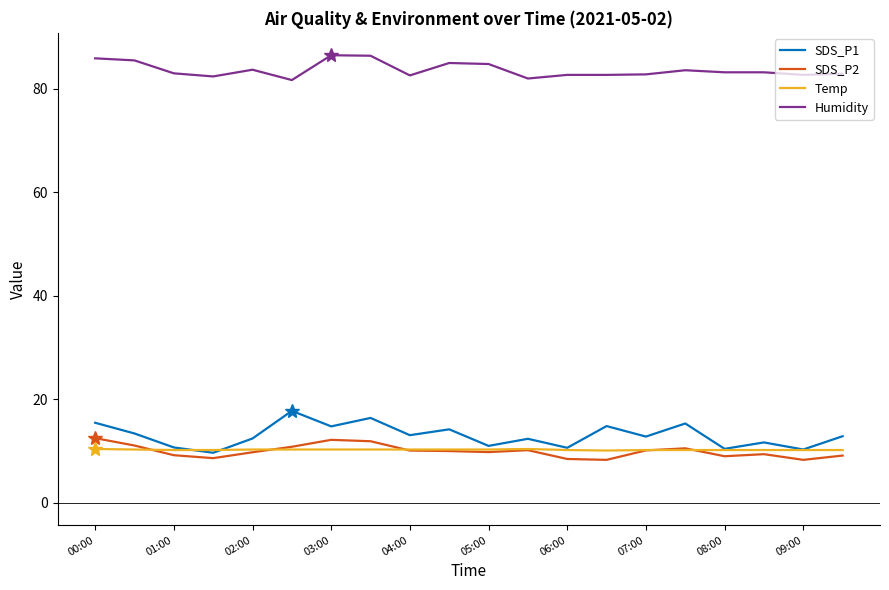

Which series has the largest range (max minus min)?

SDS_P1